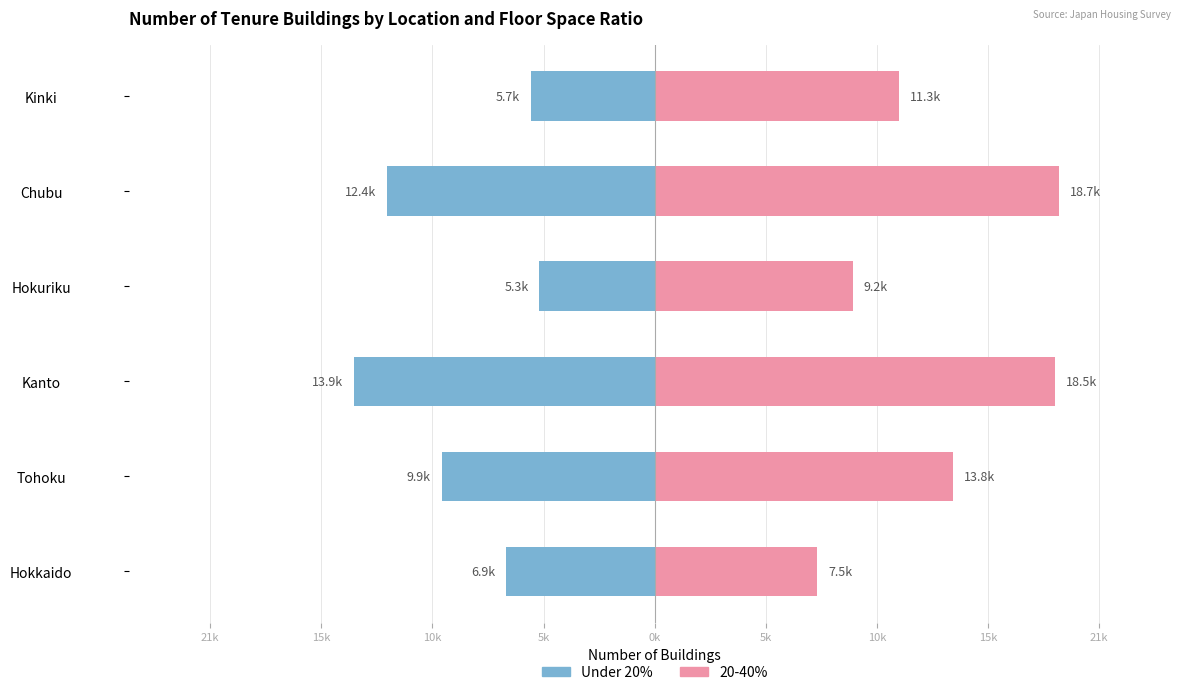

At how many categories does at least one series exceed 15206?

2